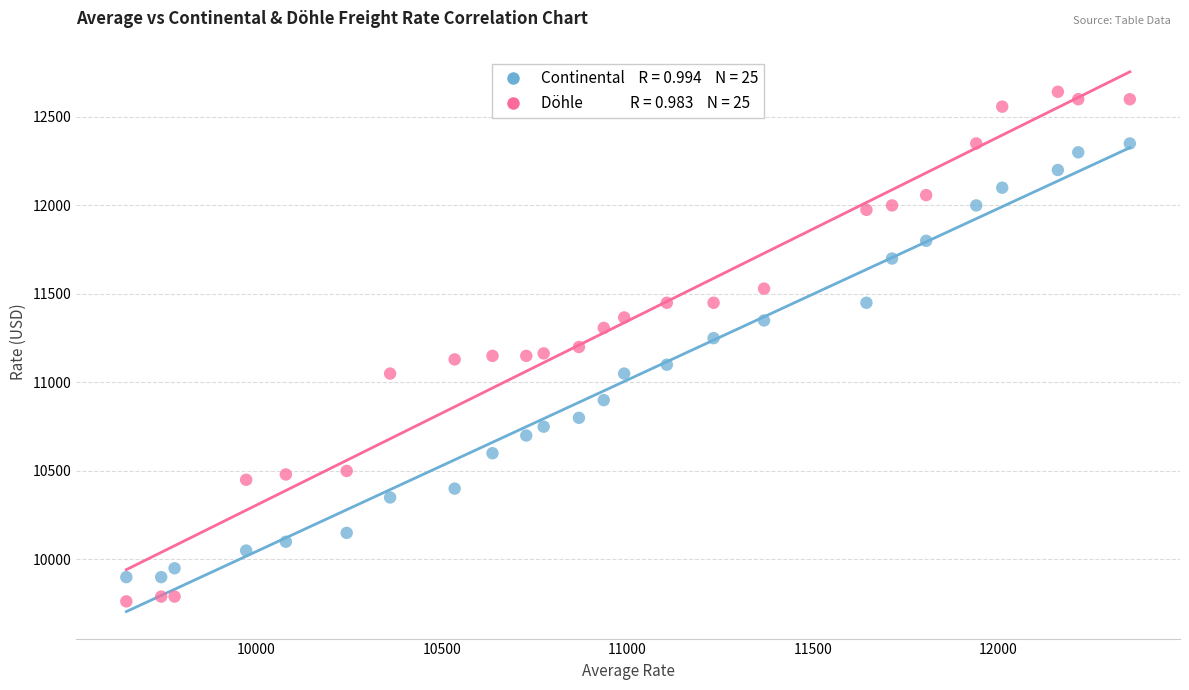

Across all data points, what is the range of X values (max minus min)?

2705